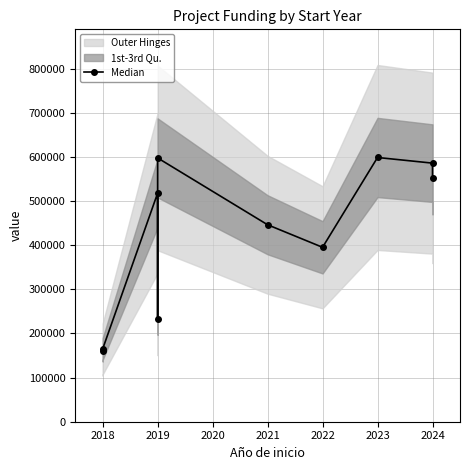

How many lines are shown in the chart?

1